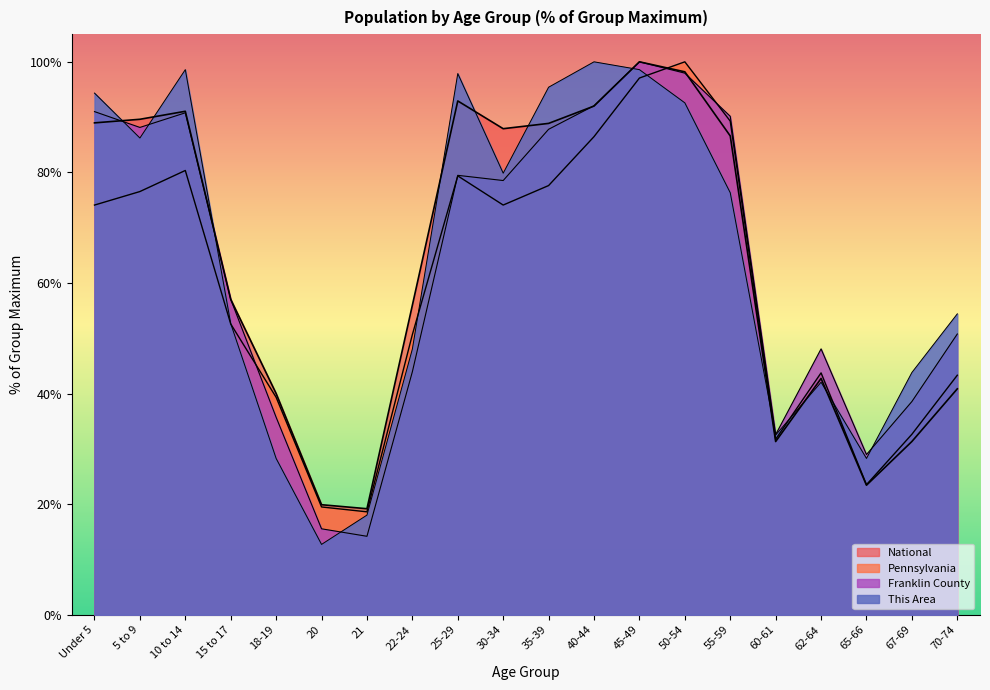

What is the difference between the maximum and minimum values in the Franklin County series?

85.8